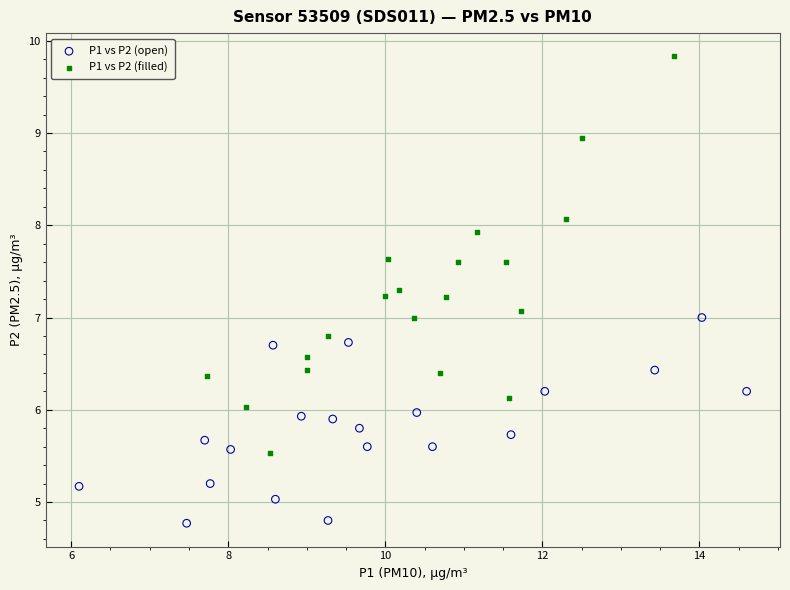

Which series reaches the minimum Y coordinate?

P1 vs P2 (open)